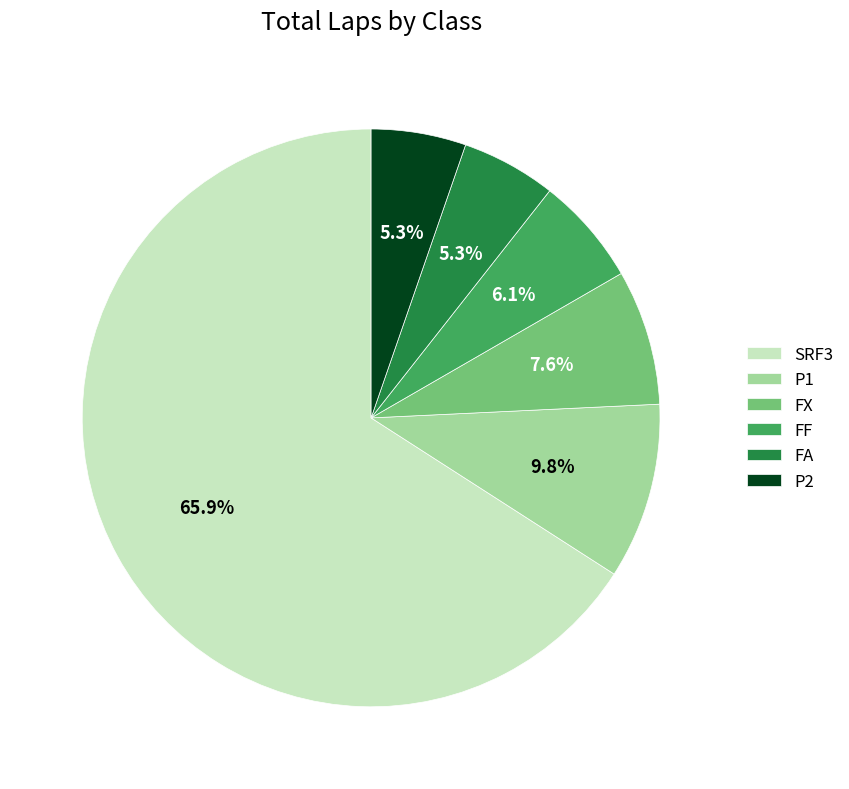

True or false: SRF3 accounts for 13% of the total.

False